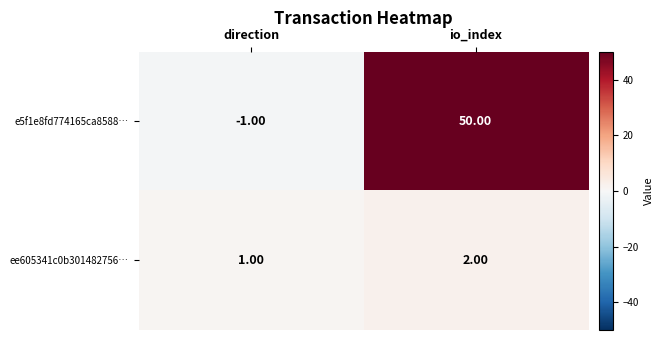

At which label is ee605341c0b301482756… closest to 1?

direction